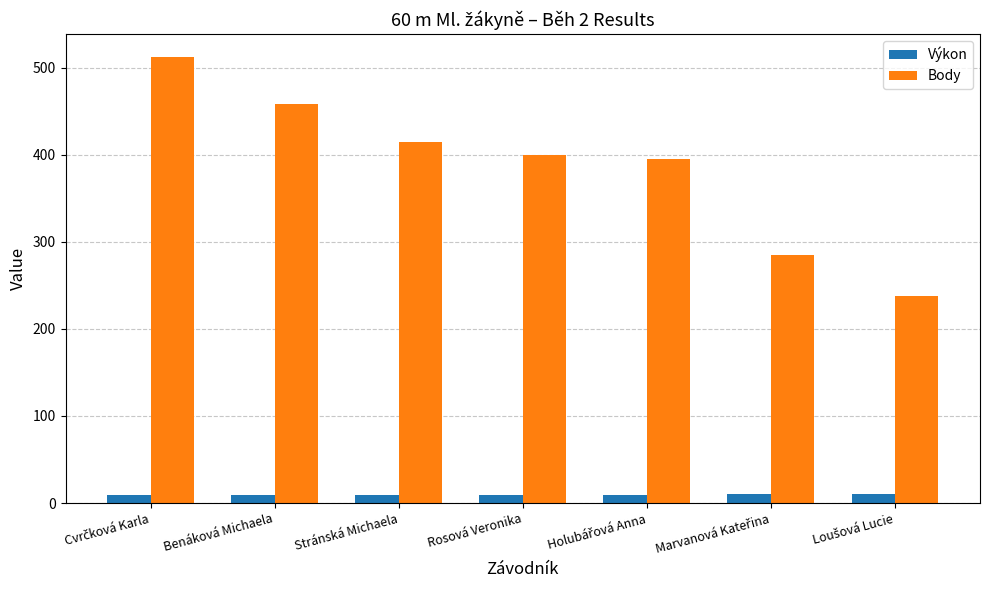

What is the difference between the maximum and minimum values in the Body series?

275.0